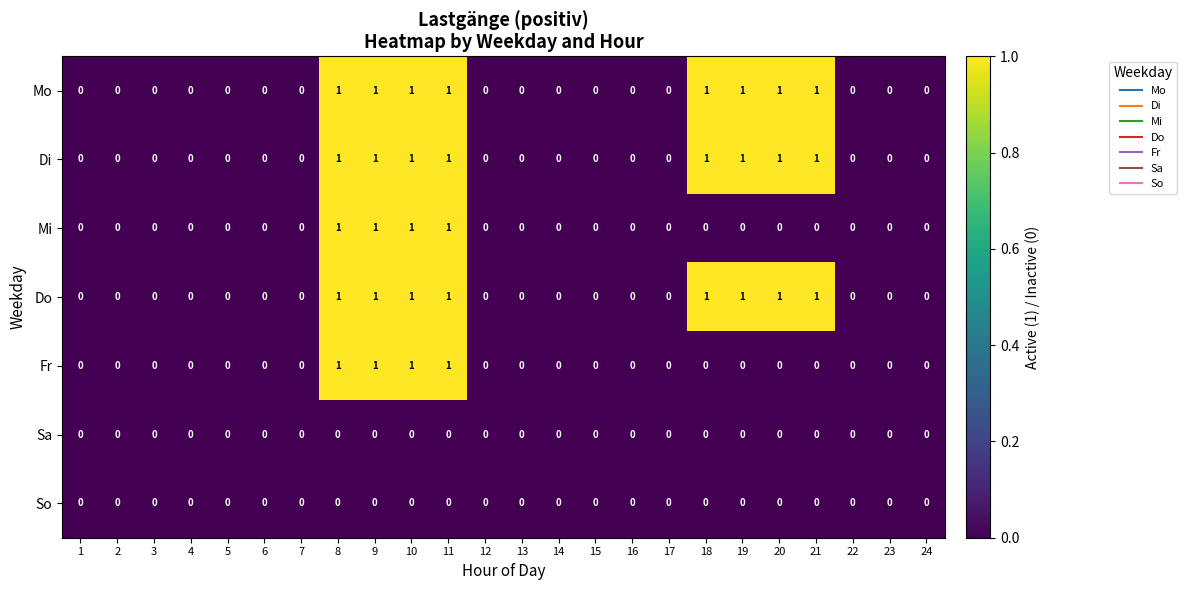

Is it true that Di equals 1 at 6?

False